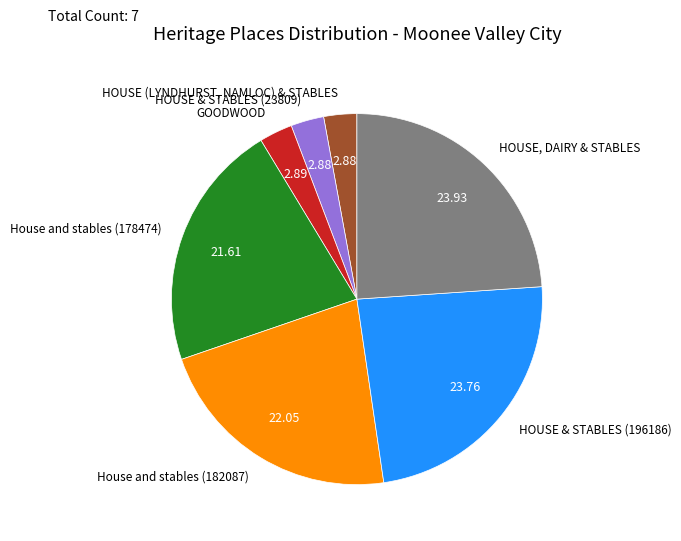

Does any single category account for the majority?

No